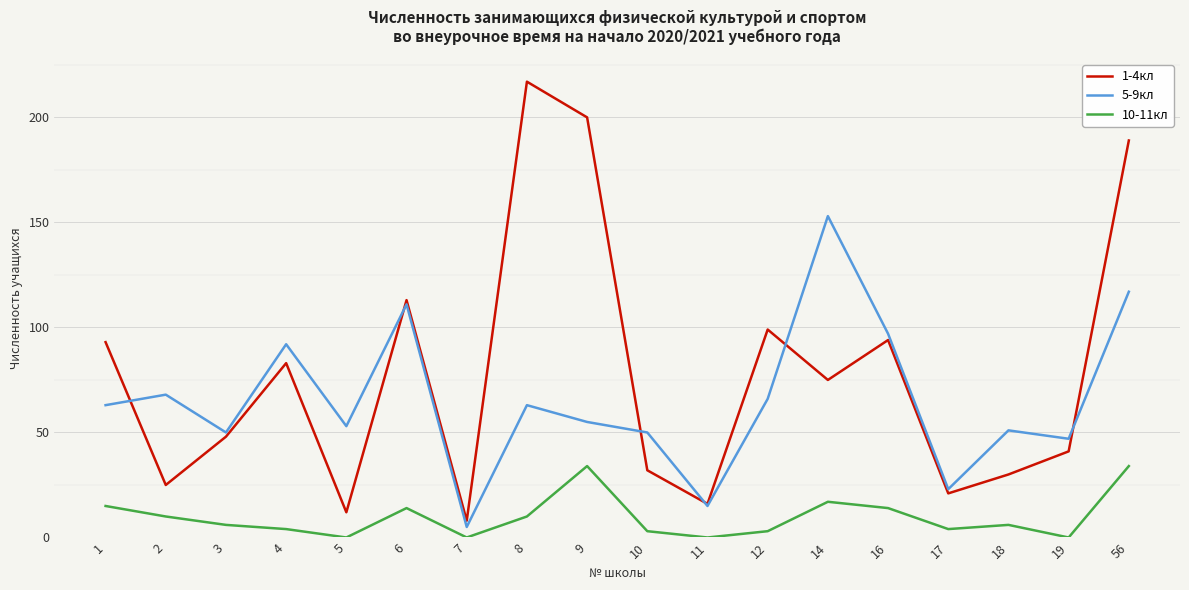

At which category is the sum across all series the highest?

56